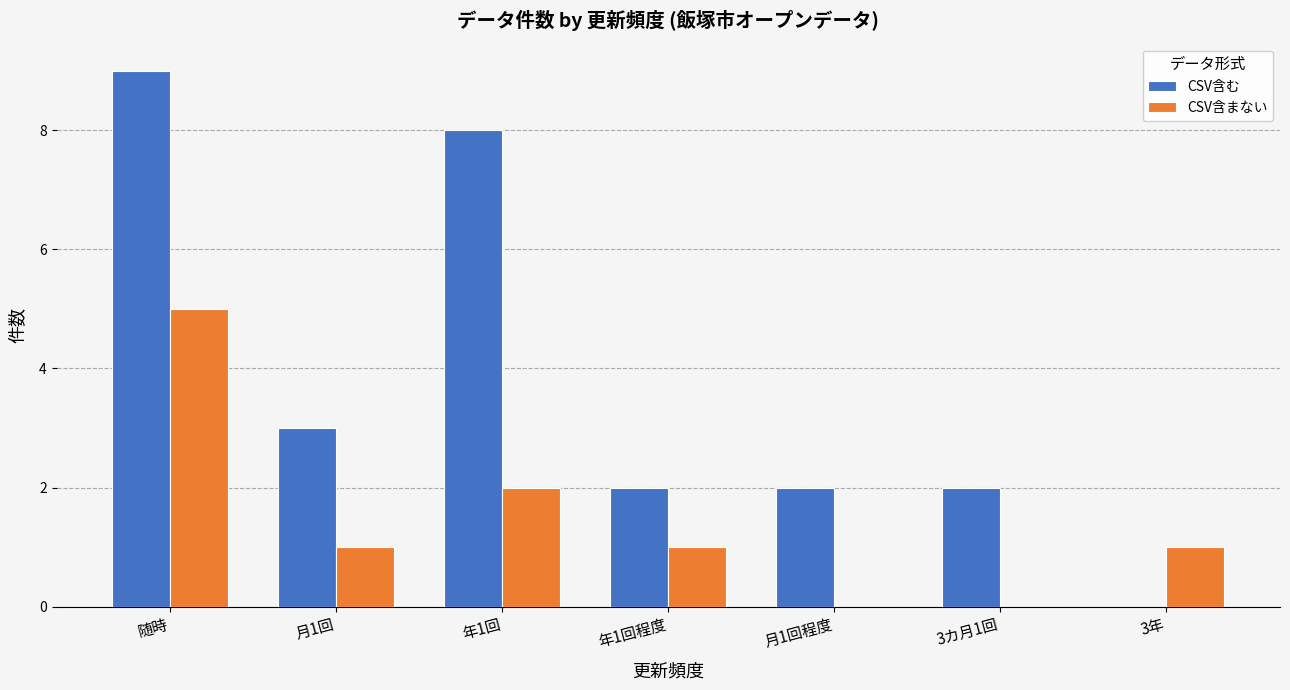

How many distinct data groups are displayed?

2